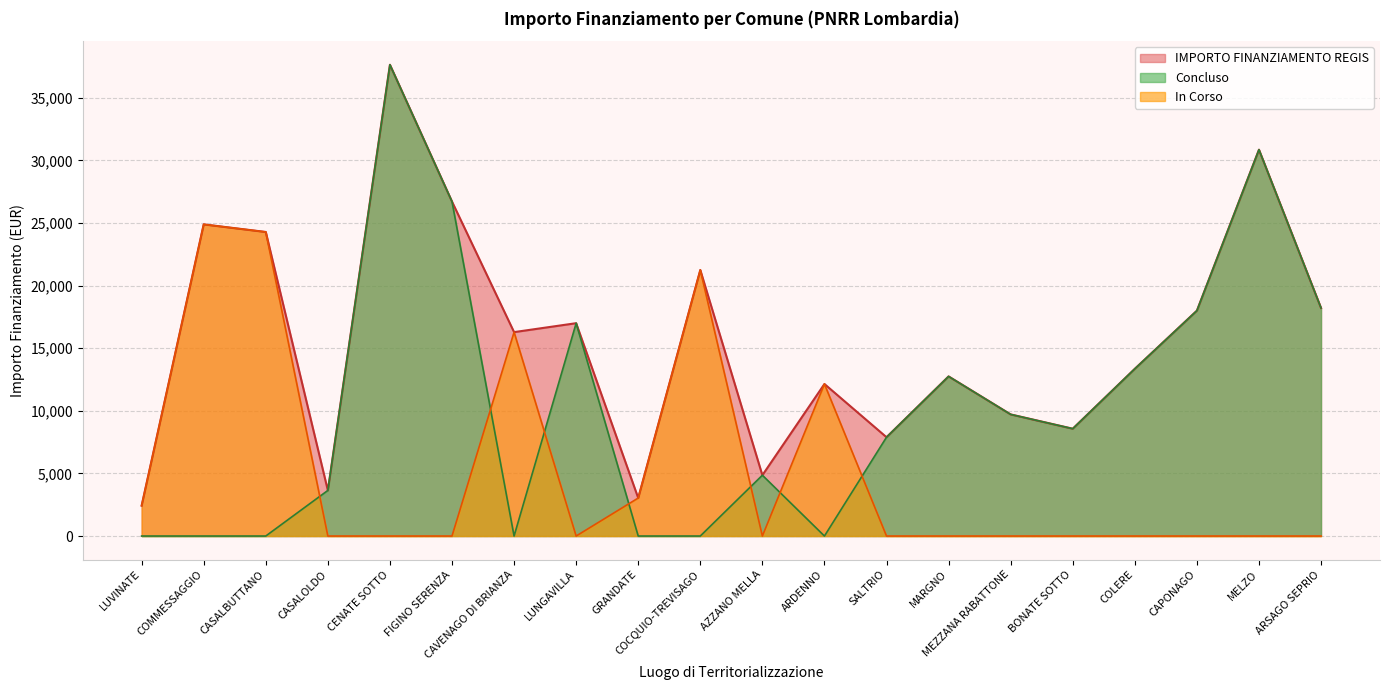

Does the chart have visible grid lines?

Yes